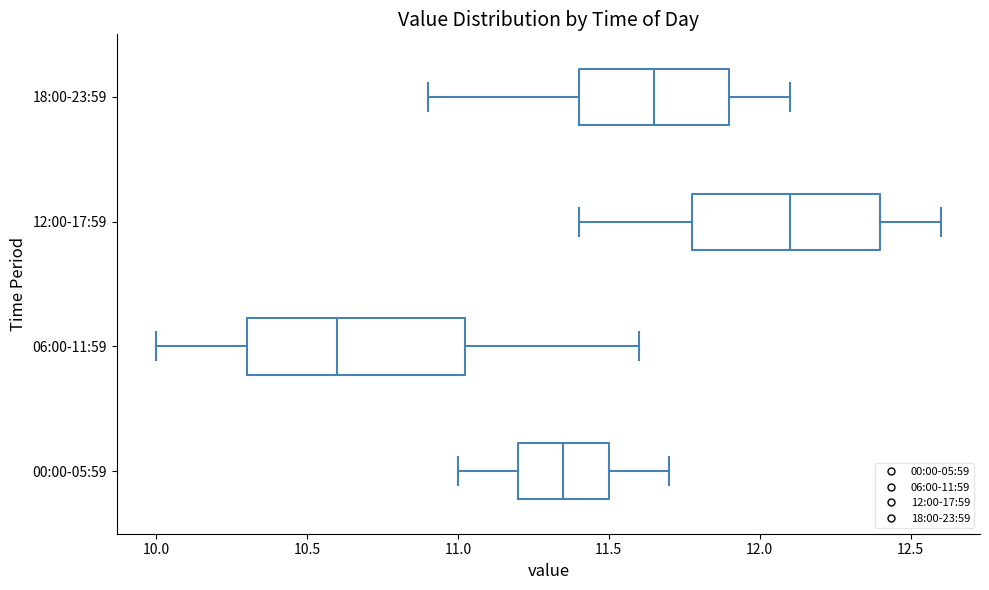

Which box's median line is the furthest to the right?

12:00-17:59